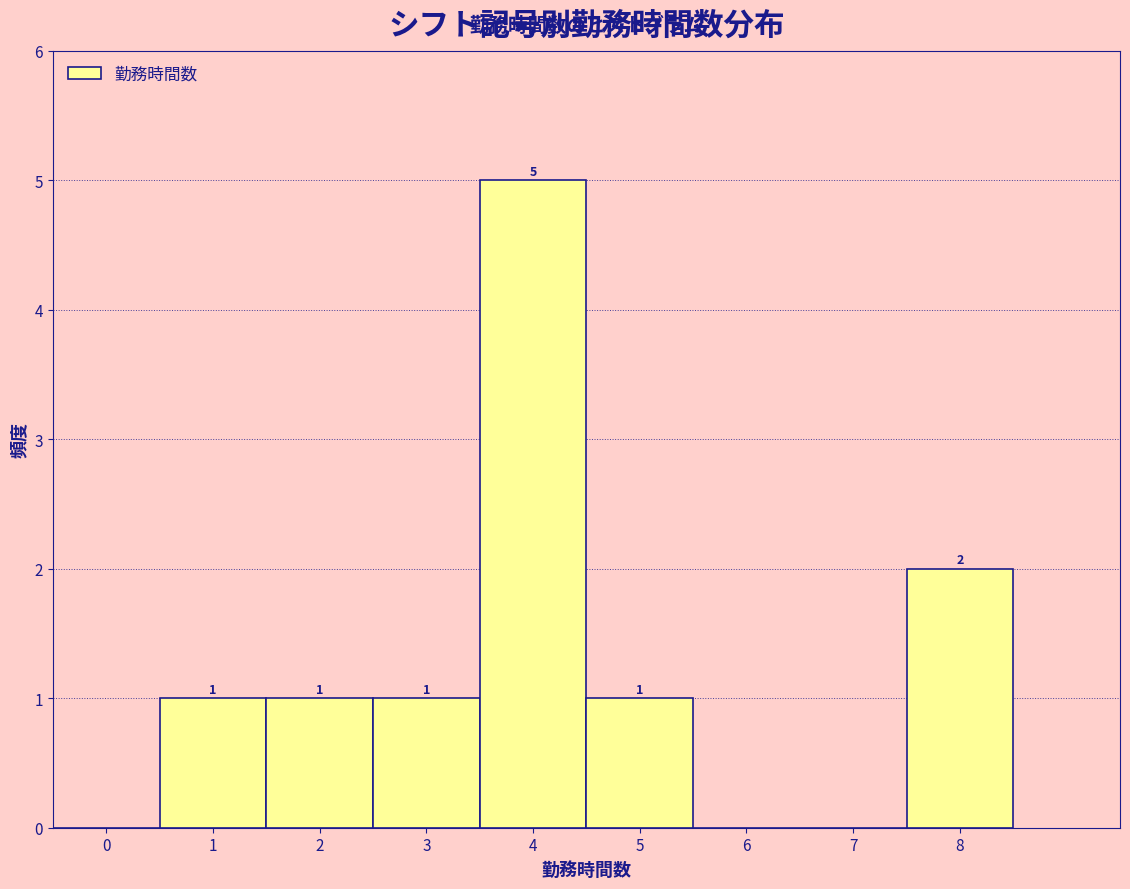

Which range on the x-axis has the tallest bar?

3.5 to 4.5